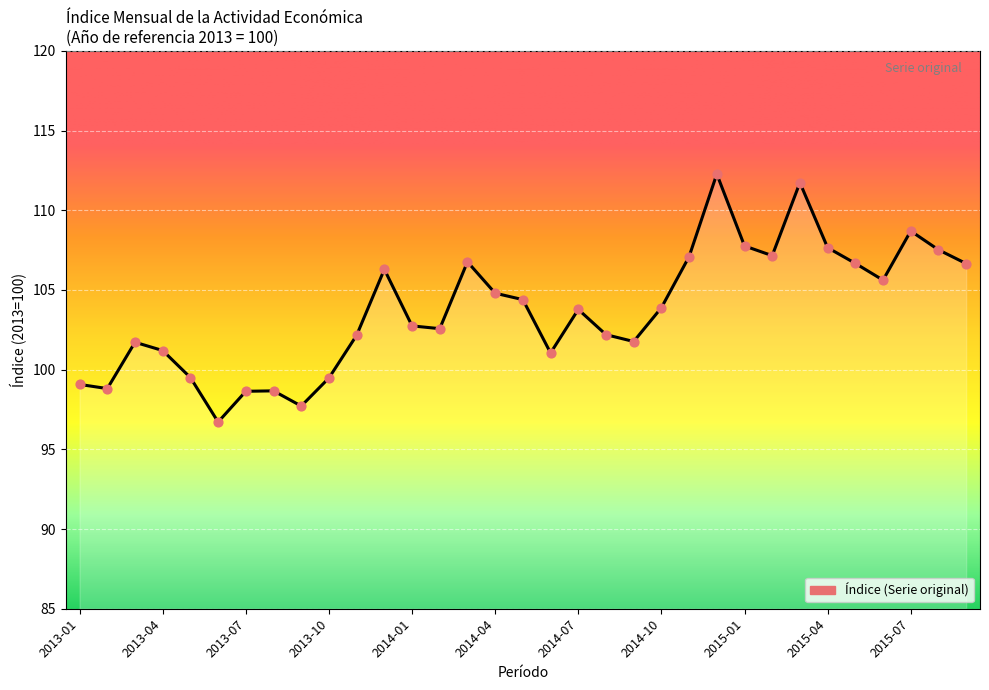

What is the smallest value displayed?

96.7